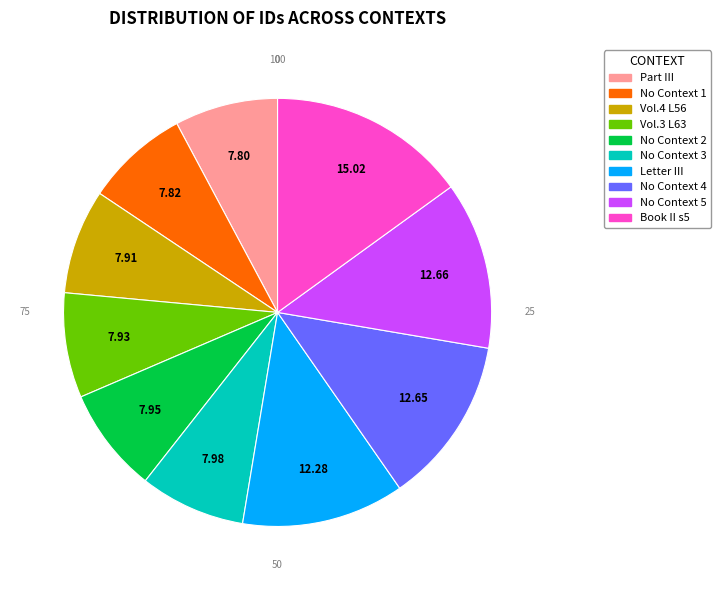

Does any single category account for the majority?

No